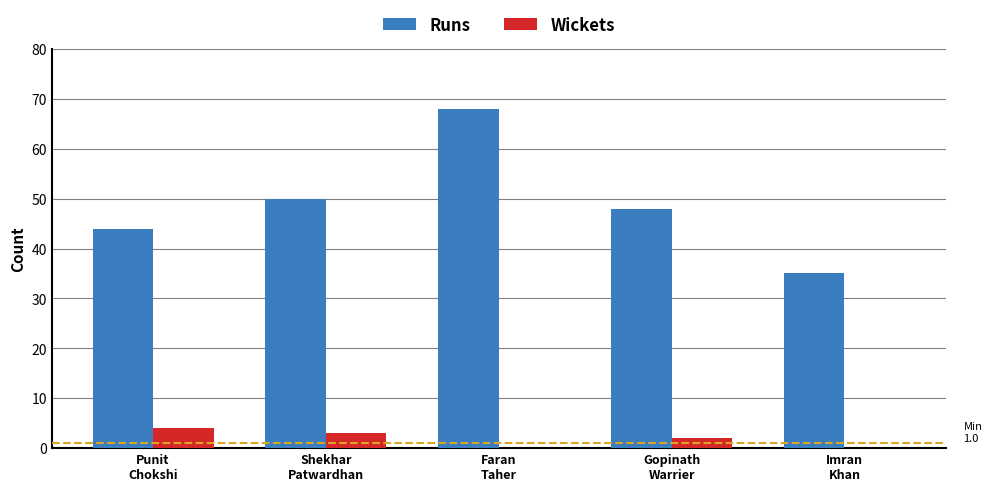

At which label is Runs closest to 51?

Shekhar
Patwardhan